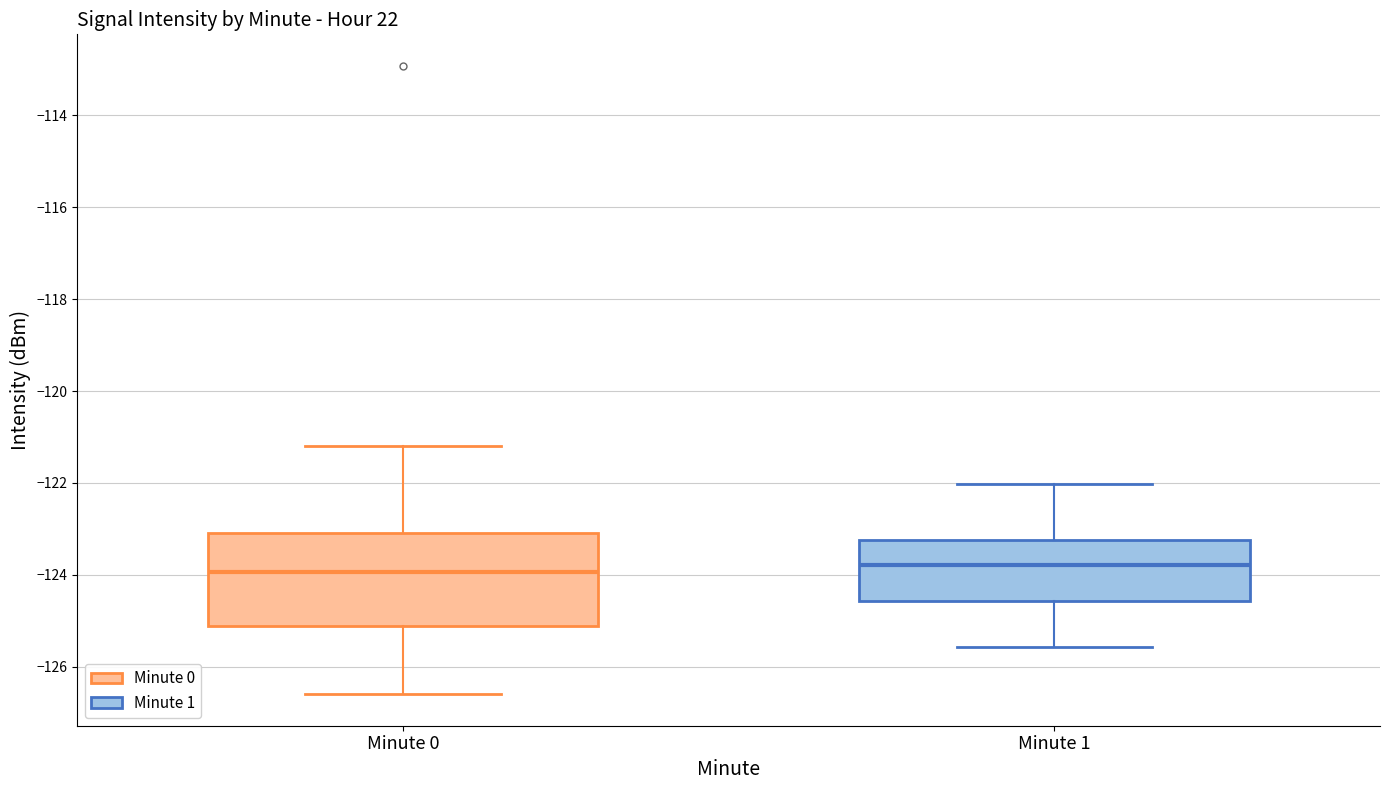

Where is the lower edge of the box for Minute 1 on the y-axis? The values are not printed on the chart, so give them approximately, as read against the axis.

-124.6